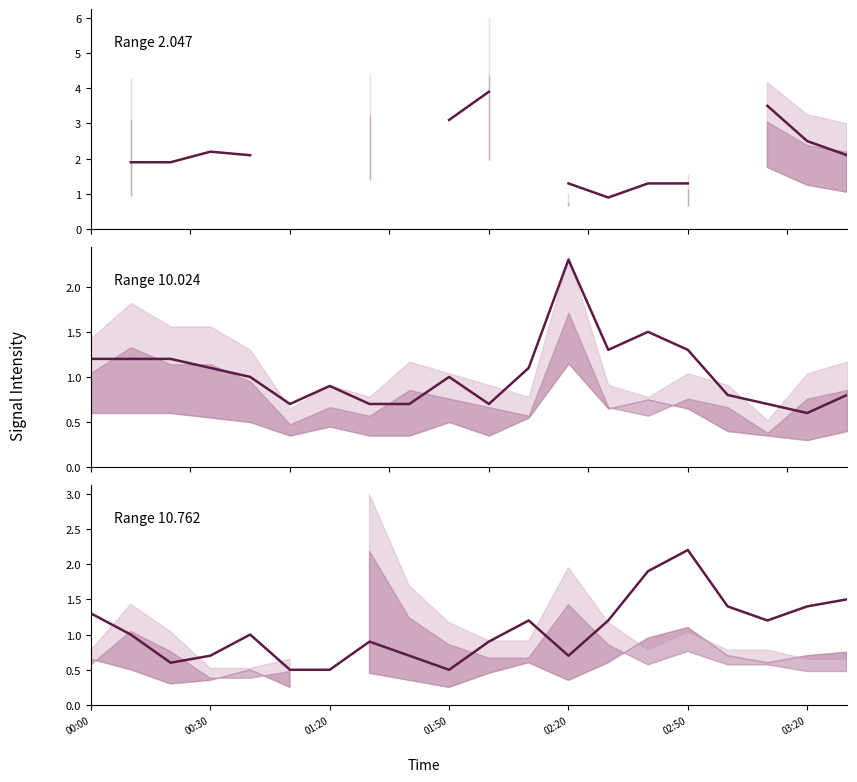

How many interior local valleys does the Range 2.047 series have?

1